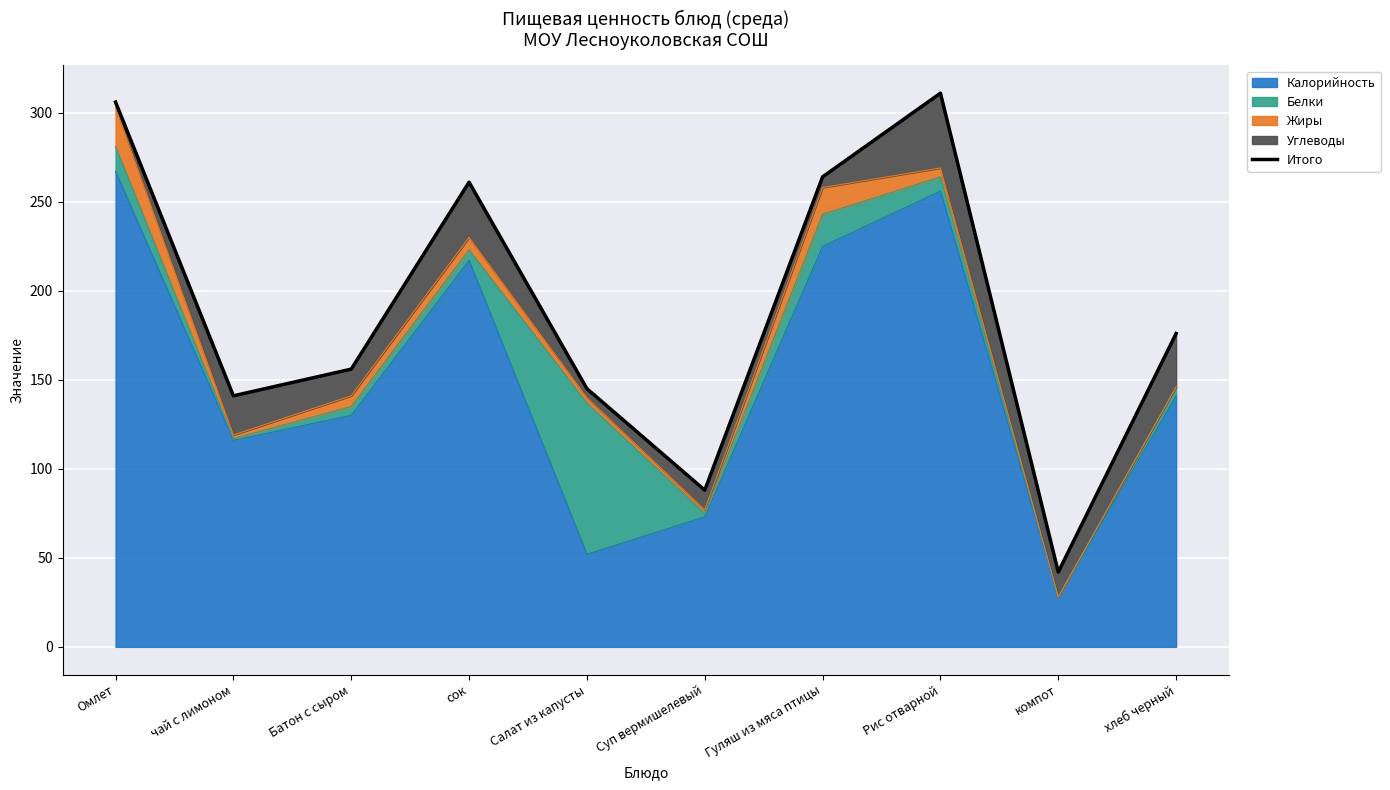

Which has a higher value, Батон с сыром or Рис отварной?

Рис отварной